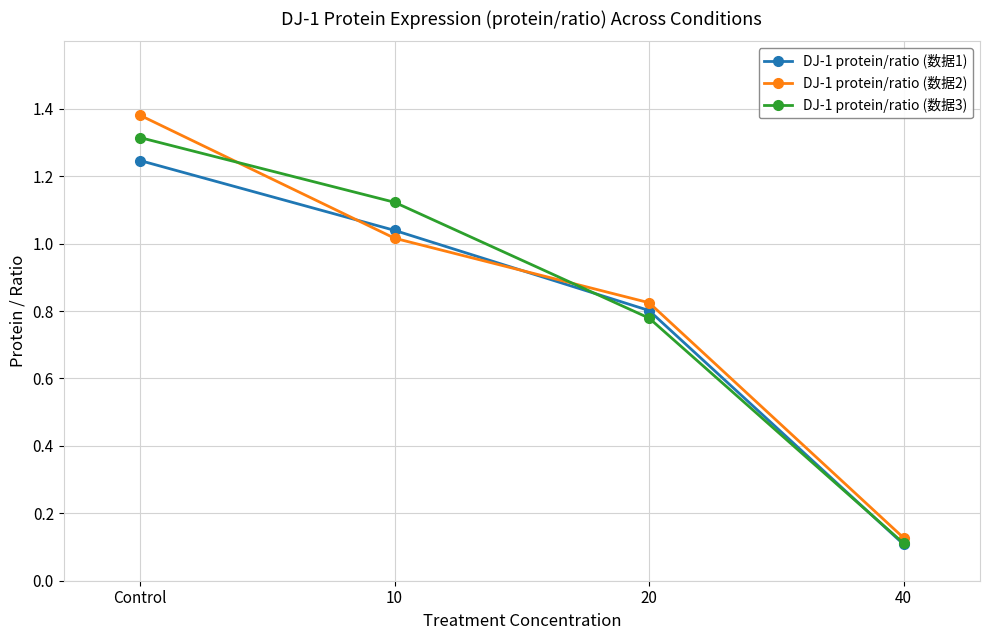

Where does the DJ-1 protein/ratio (数据2) series first go above 1?

Control